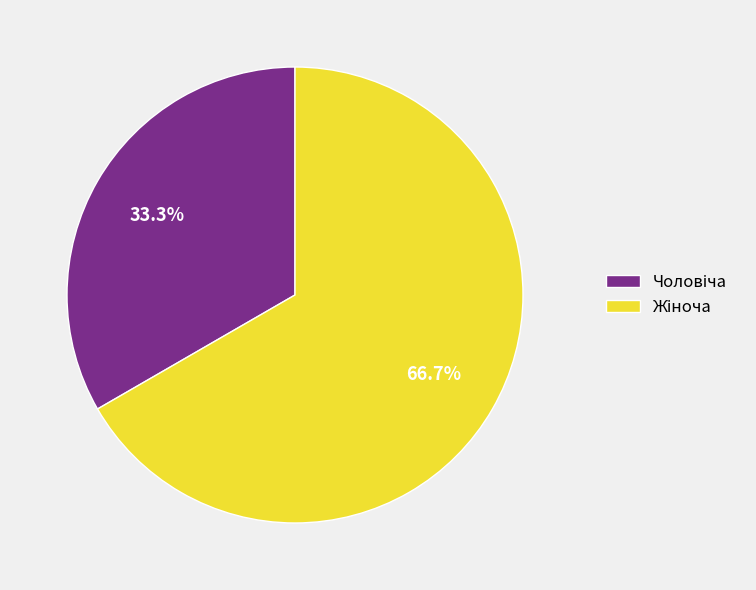

Is there a majority slice in this chart?

Yes